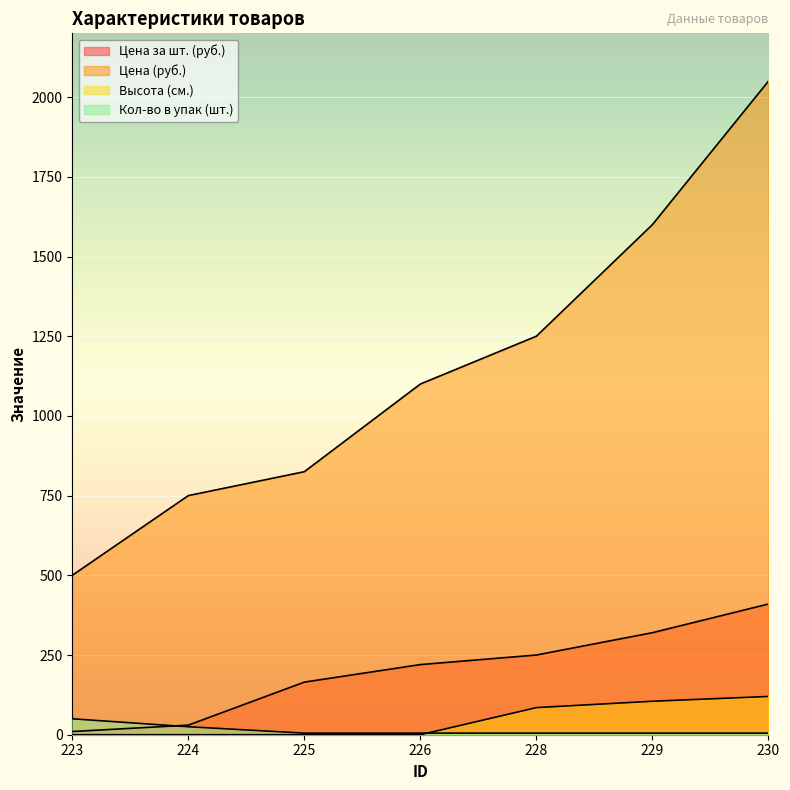

True or false: Высота (см.) has more than 1 interior local peaks.

False